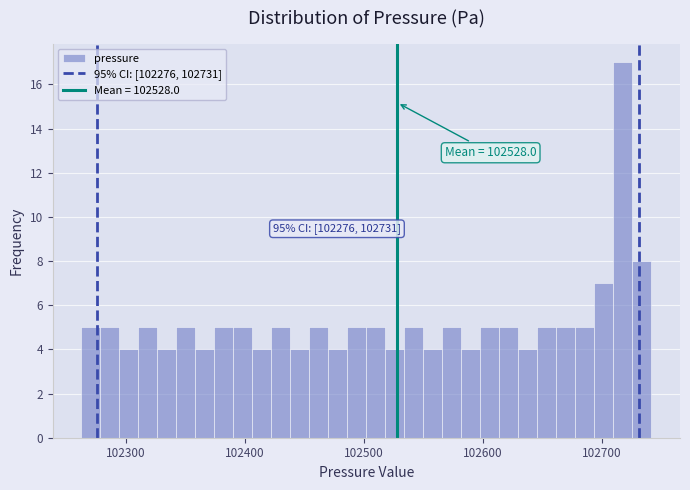

Around what value on the x-axis is the tallest bar? Give the approximate position of its centre, as read against the axis.

102720